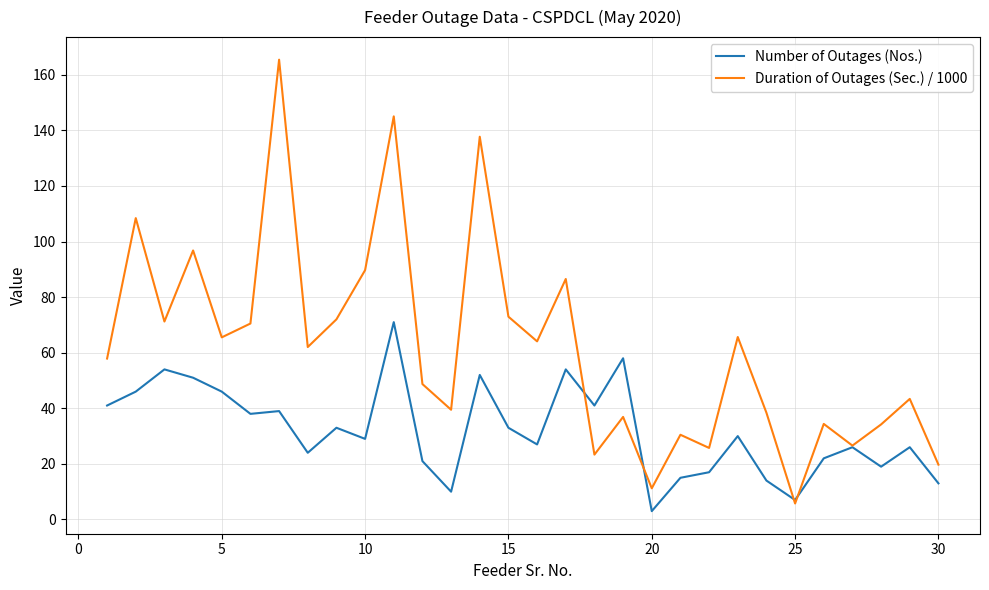

What is the difference between the second highest and second lowest values in the Number of Outages (Nos.) series?

51.0